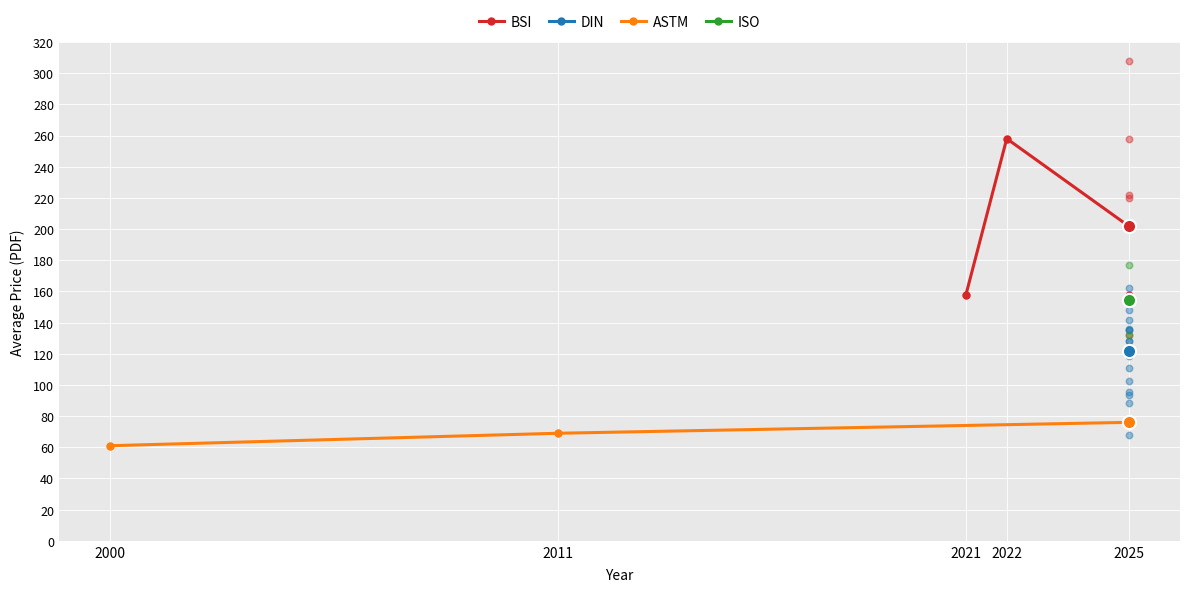

Which series reaches the minimum Y coordinate?

ASTM